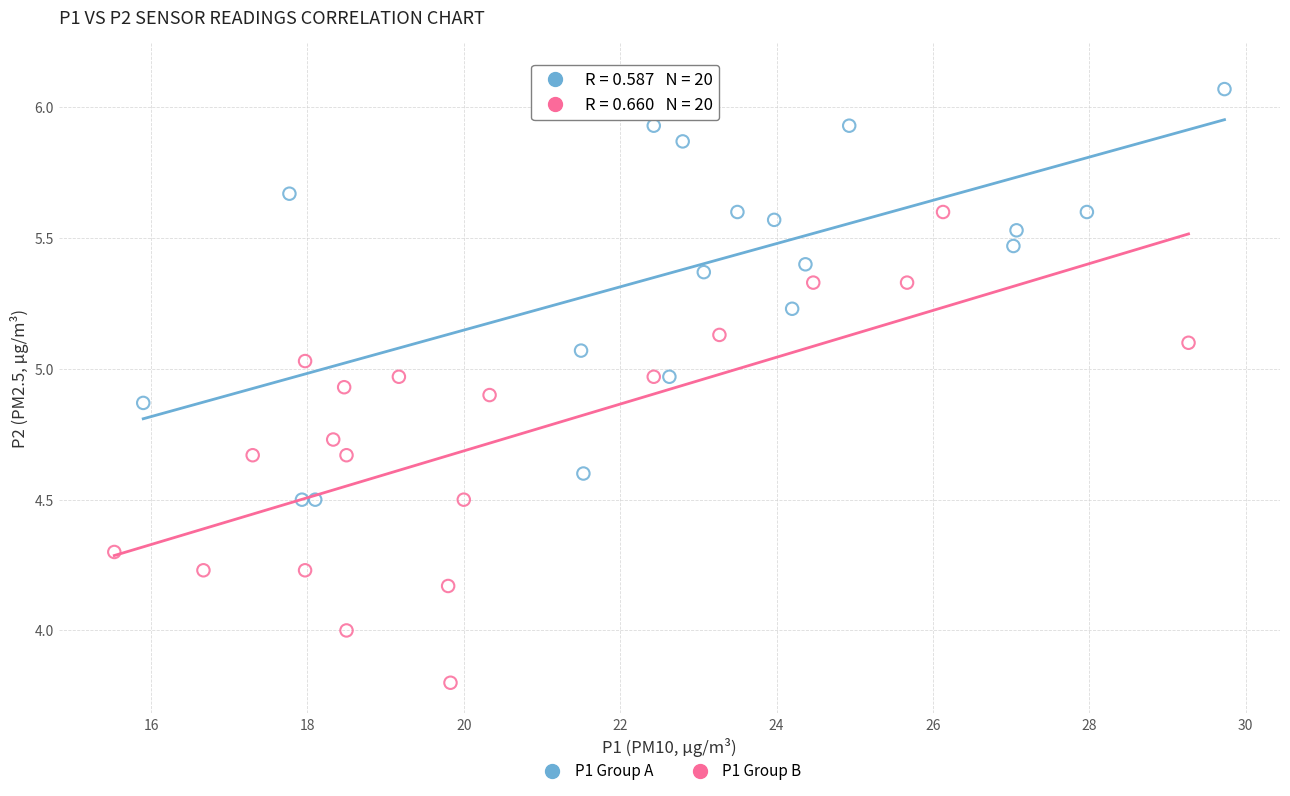

Which series reaches the maximum Y coordinate?

P1 Group A